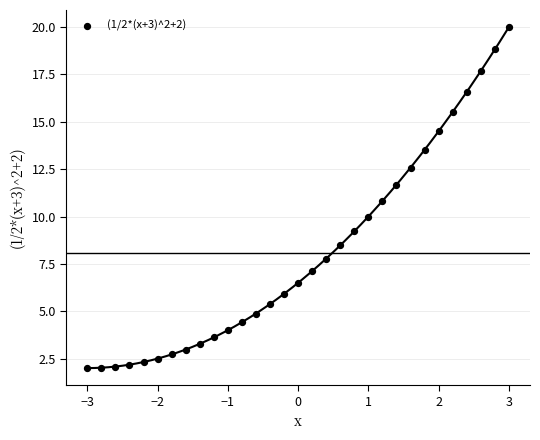

What is the range of Y values (max minus min)?

18.0